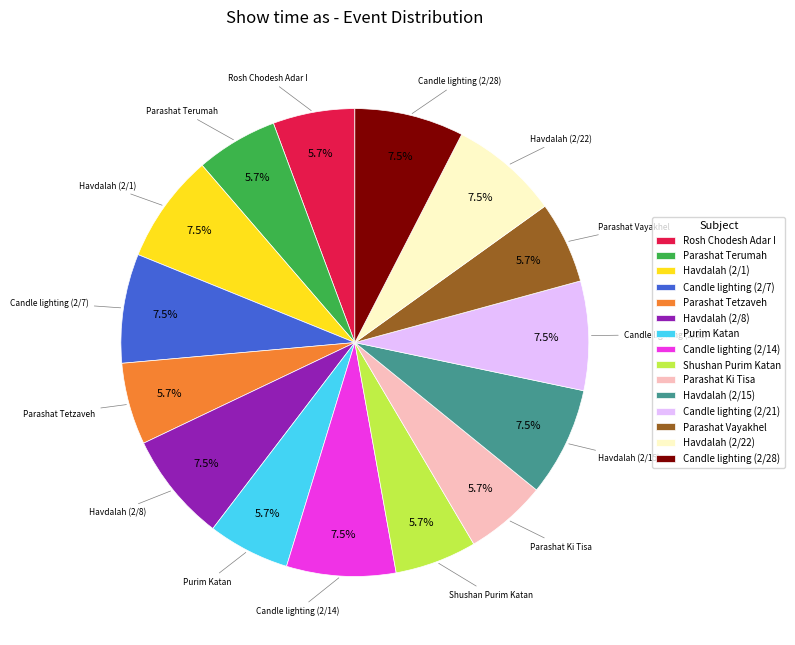

To the nearest percent, what is the difference between the largest and smallest slice percentages?

2%